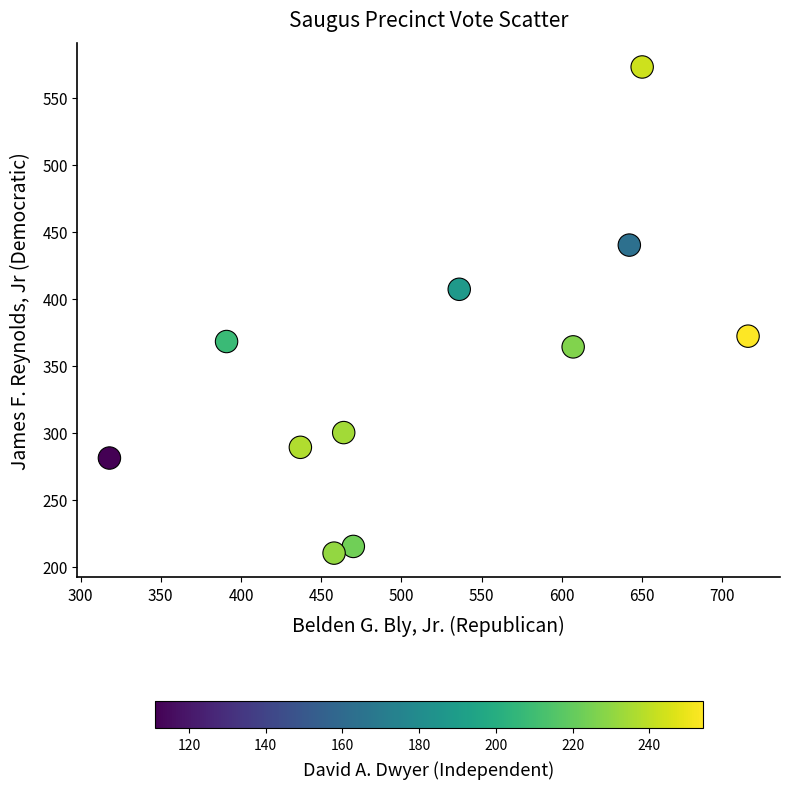

What is the average Y value?

347